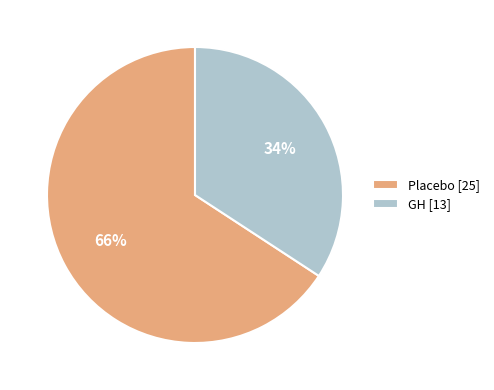

Is there a majority slice in this chart?

Yes